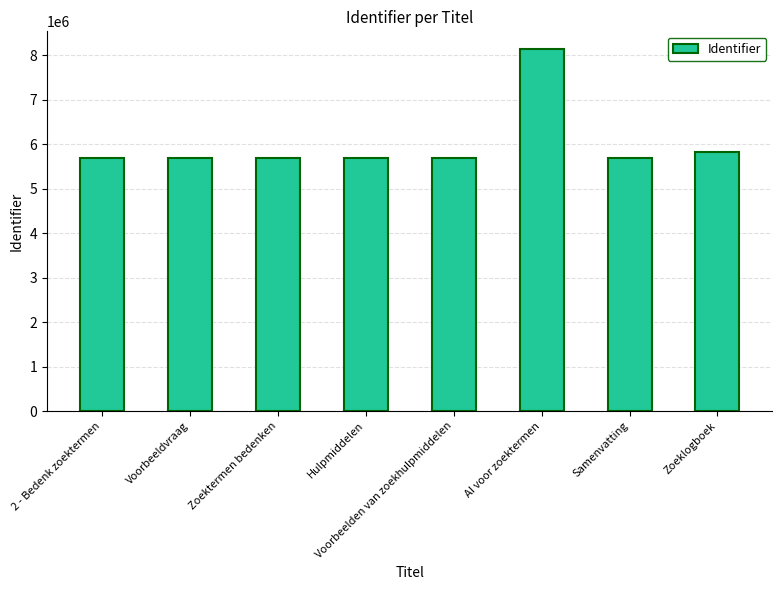

What is the average value?

6015928